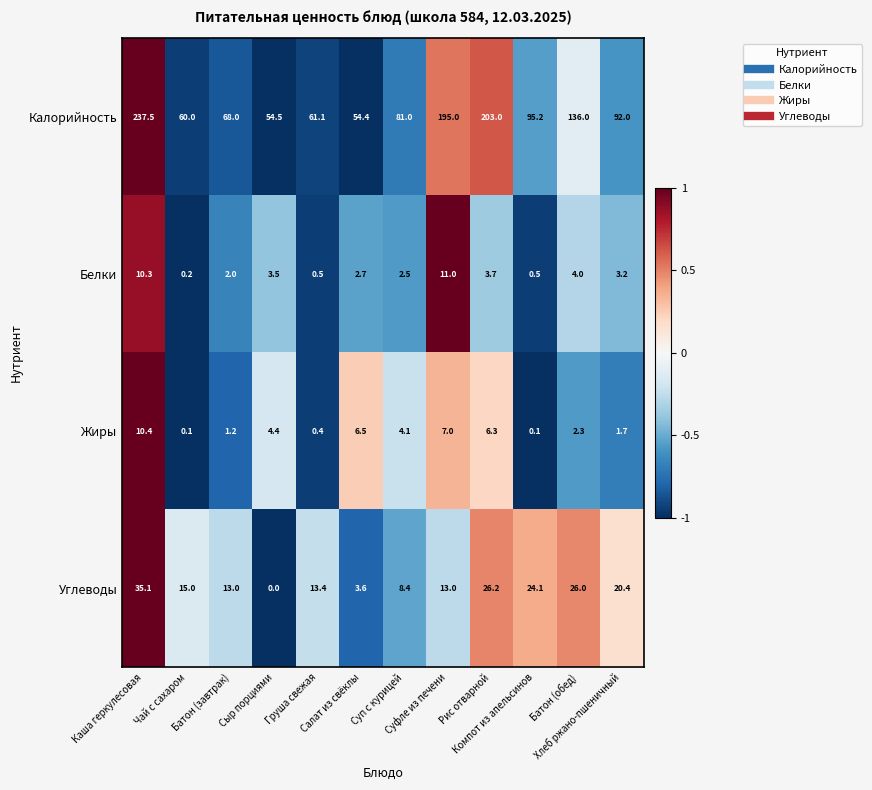

How many data points in Жиры are less than 4?

6